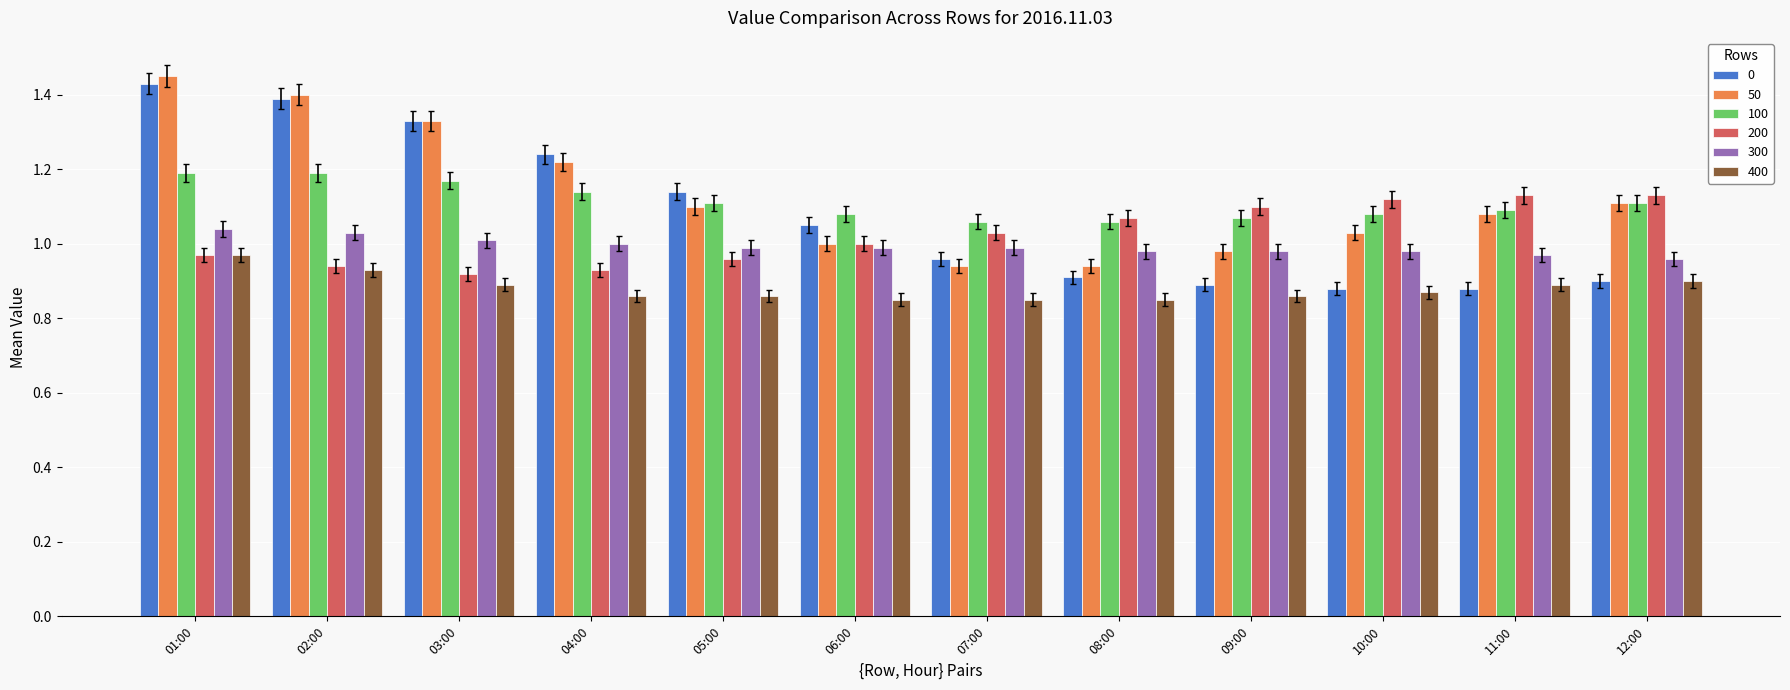

What position from the right is 02:00?

11